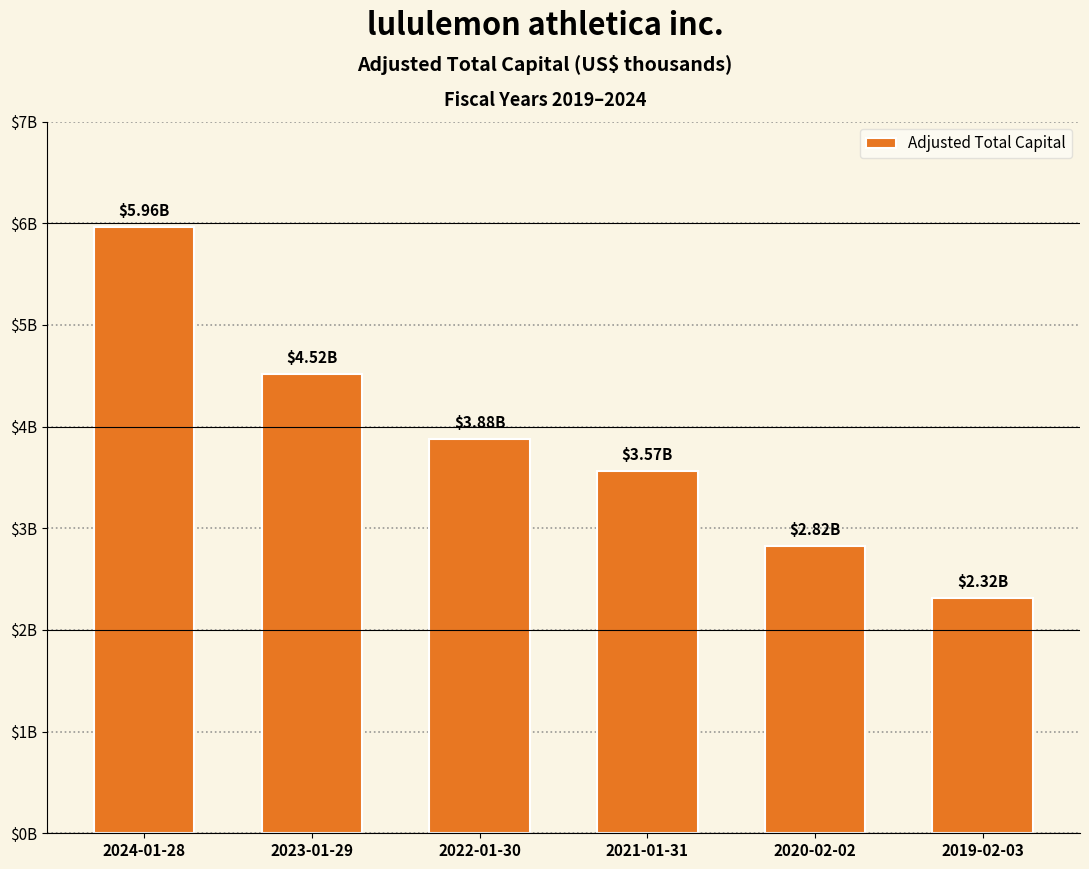

Reading left to right, what are all the values shown in this chart?

5962188	4519293	3876554	3565119	2824589	2317000